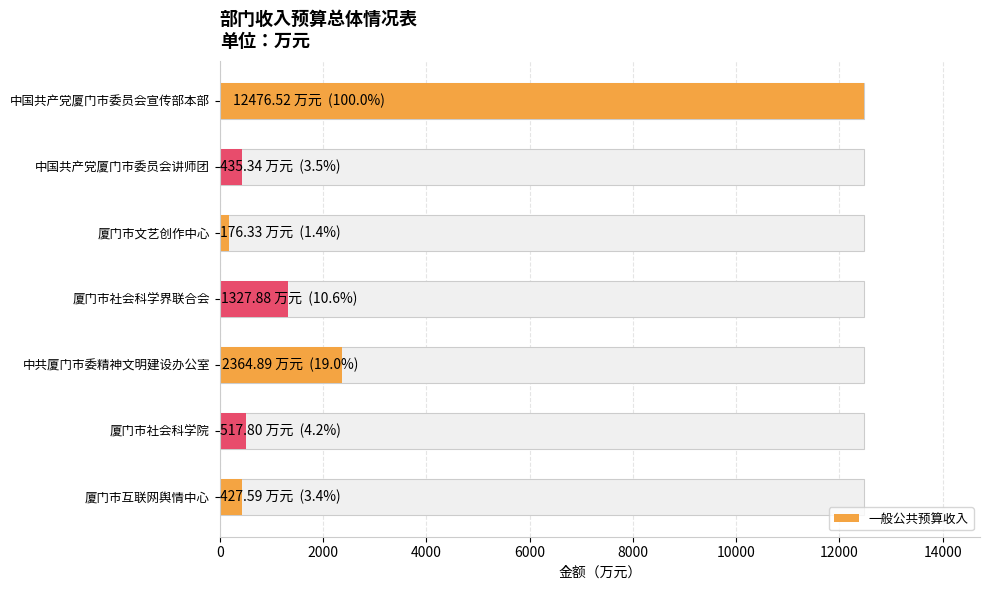

Reading left to right, extract all data points from this chart.

12476.5	435.3	176.3	1327.9	2364.9	517.8	427.6